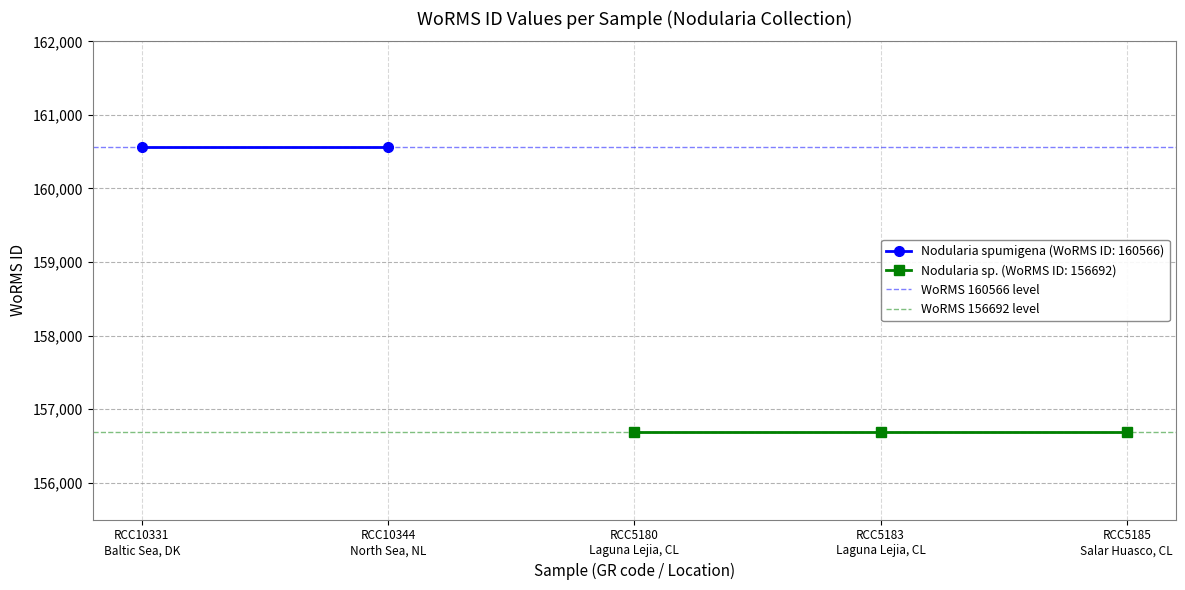

What is the spread (max minus min) of values at RCC10331
Baltic Sea, DK?

3874